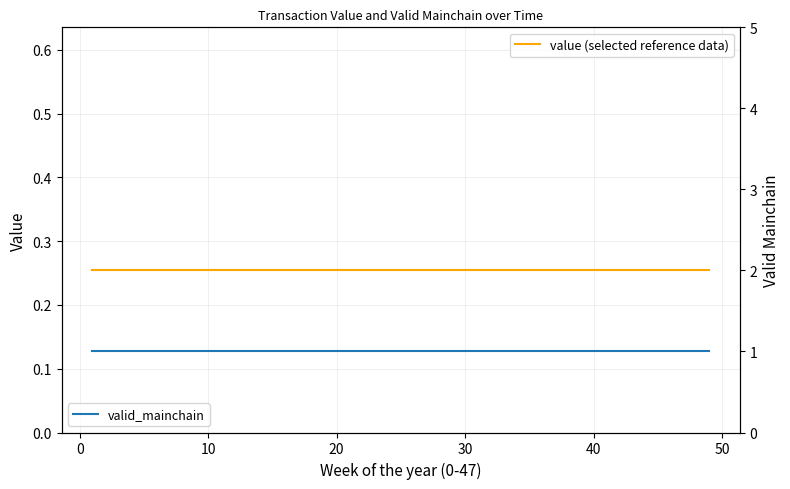

How many lines are shown in the chart?

2